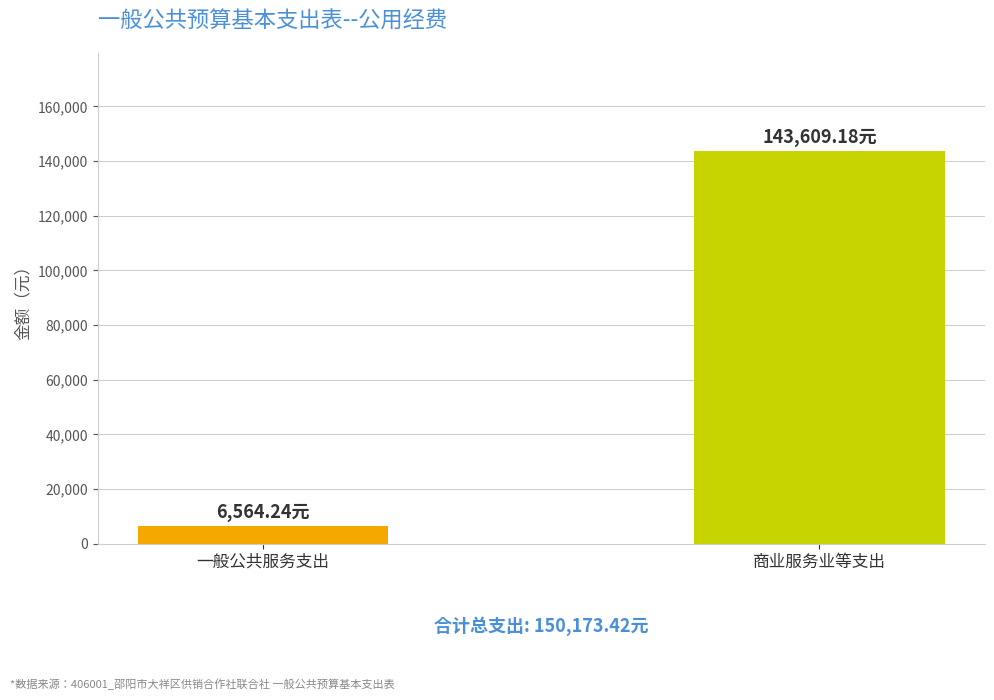

What is the sum of the values at 一般公共服务支出 and 商业服务业等支出?

150173.4